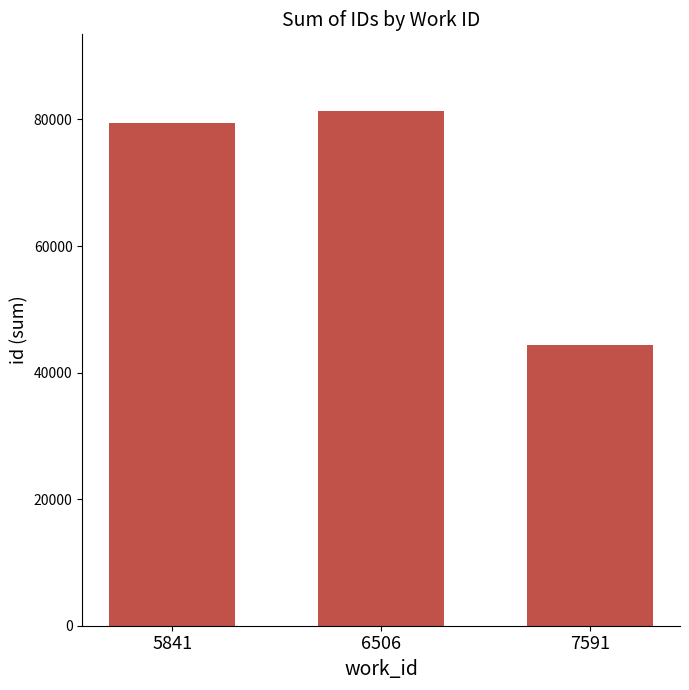

Does the chart contain any negative values?

No